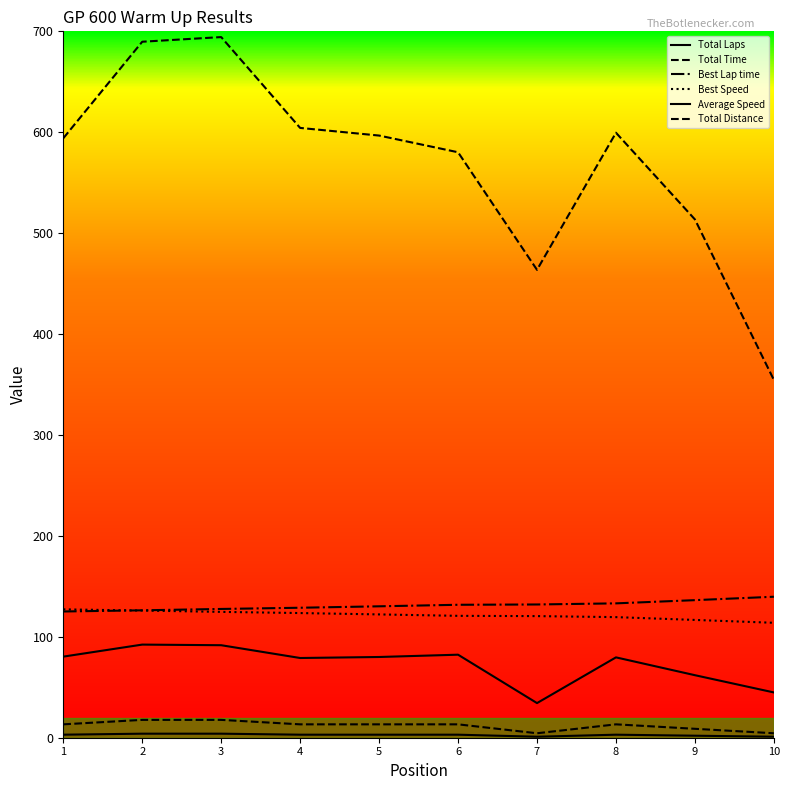

Reading left to right, list all the values displayed in this chart.

Total Laps: 1=3.0	2=4.0	3=4.0	4=3.0	5=3.0	6=3.0	7=1.0	8=3.0	9=2.0	10=1.0
Total Time: 1=594.0	2=689.7	3=694.3	4=604.3	5=596.7	6=580.2	7=463.6	8=599.5	9=513.6	10=354.6
Best Lap time: 1=125.1	2=126.3	3=127.6	4=128.8	5=130.2	6=131.7	7=132.0	8=133.1	9=136.3	10=139.7
Best Speed: 1=127.2	2=126.0	3=124.7	4=123.5	5=122.2	6=120.8	7=120.5	8=119.5	9=116.7	10=113.9
Average Speed: 1=80.4	2=92.3	3=91.7	4=79.0	5=80.0	6=82.3	7=34.3	8=79.6	9=62.0	10=44.9
Total Distance: 1=13.3	2=17.7	3=17.7	4=13.3	5=13.3	6=13.3	7=4.4	8=13.3	9=8.8	10=4.4